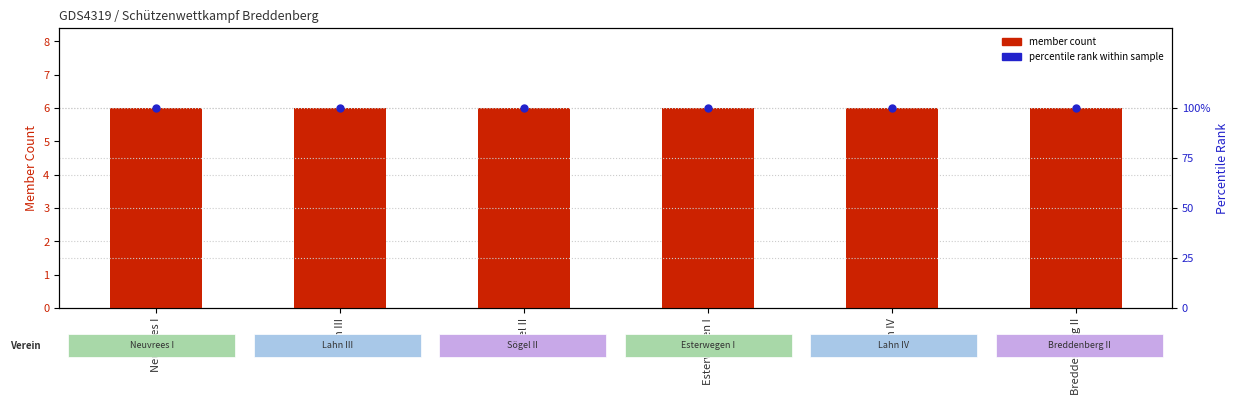

Reading left to right, extract all data points from this chart.

member count: 6	6	6	6	6	6
percentile rank within sample: 100	100	100	100	100	100